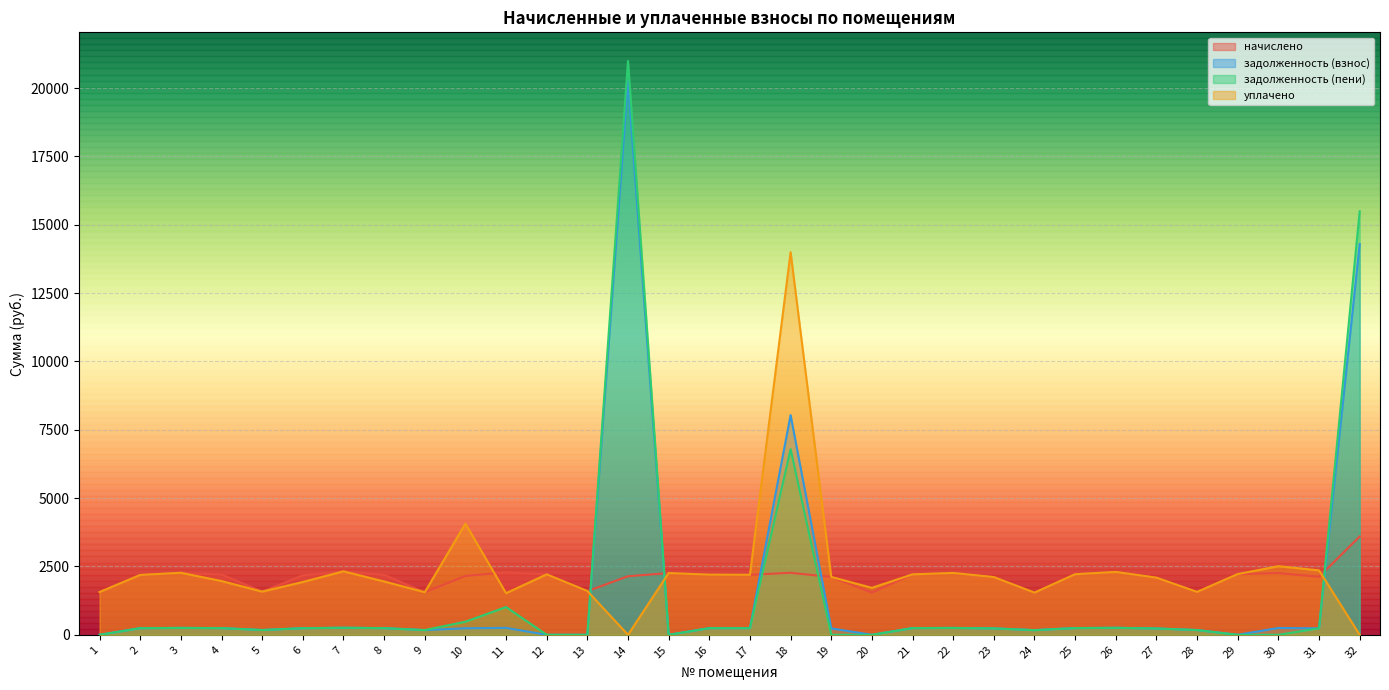

How many lines are shown in the chart?

4